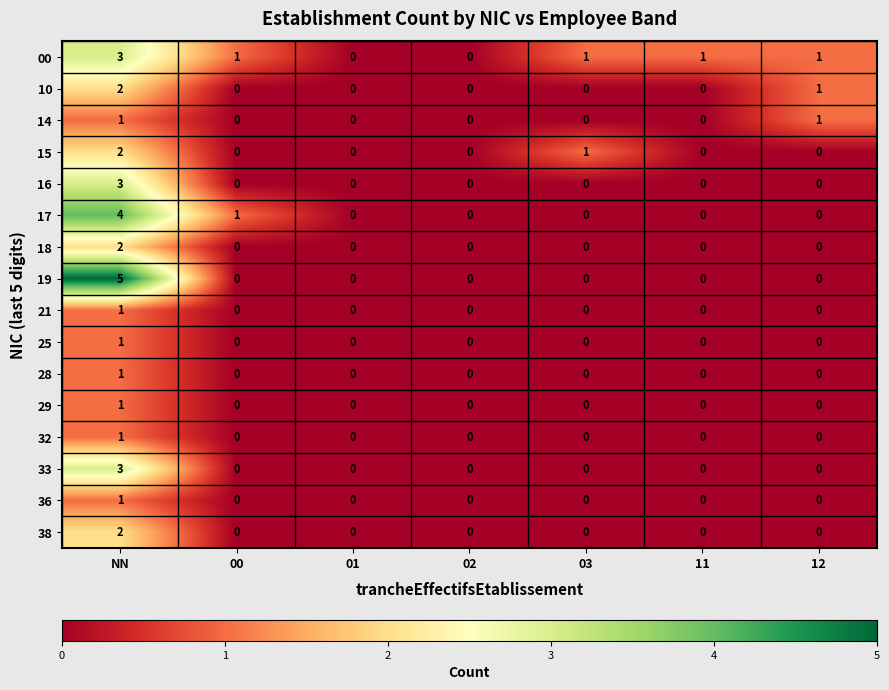

At which category is the sum across all series the highest?

NN